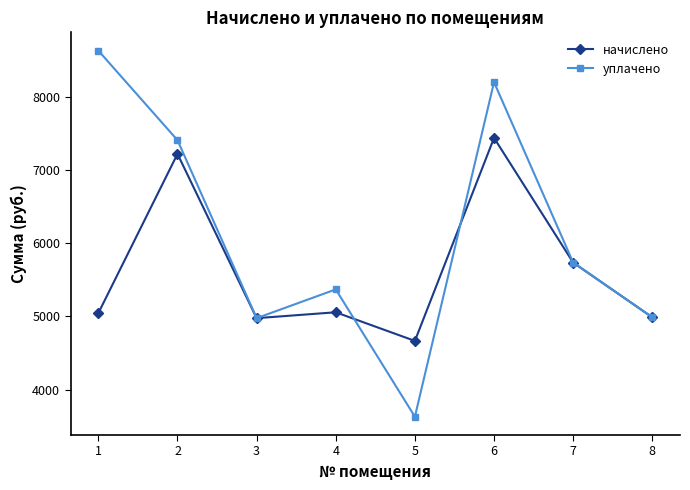

Is the value of начислено at 1 greater than the value of уплачено at 1?

No